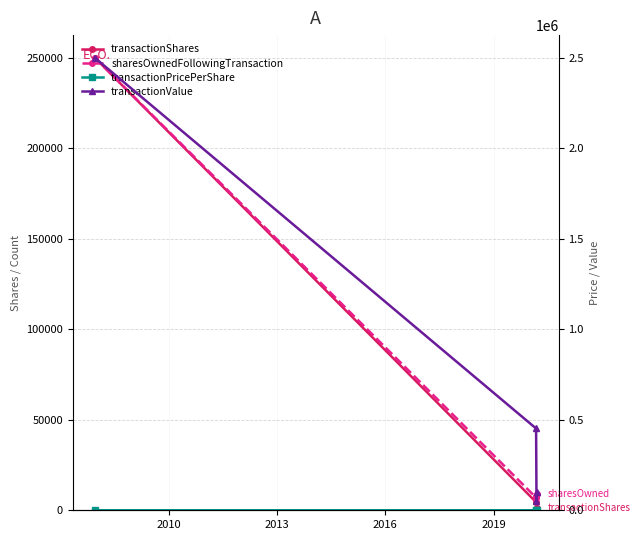

Reading left to right, list all the values displayed in this chart.

transactionShares: 250000.0	4500.0	625.0	1400.0
sharesOwnedFollowingTransaction: 250000.0	7000.0	7625.0	9025.0
transactionPricePerShare: 10.0	100.4	86.2	70.8
transactionValue: 2500000.0	451835.0	53906.0	99050.0